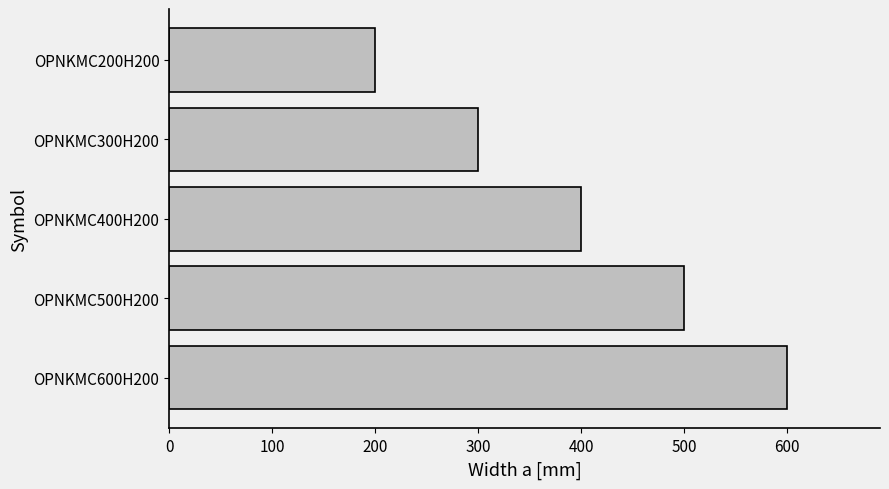

How many values are between 300 and 500?

3